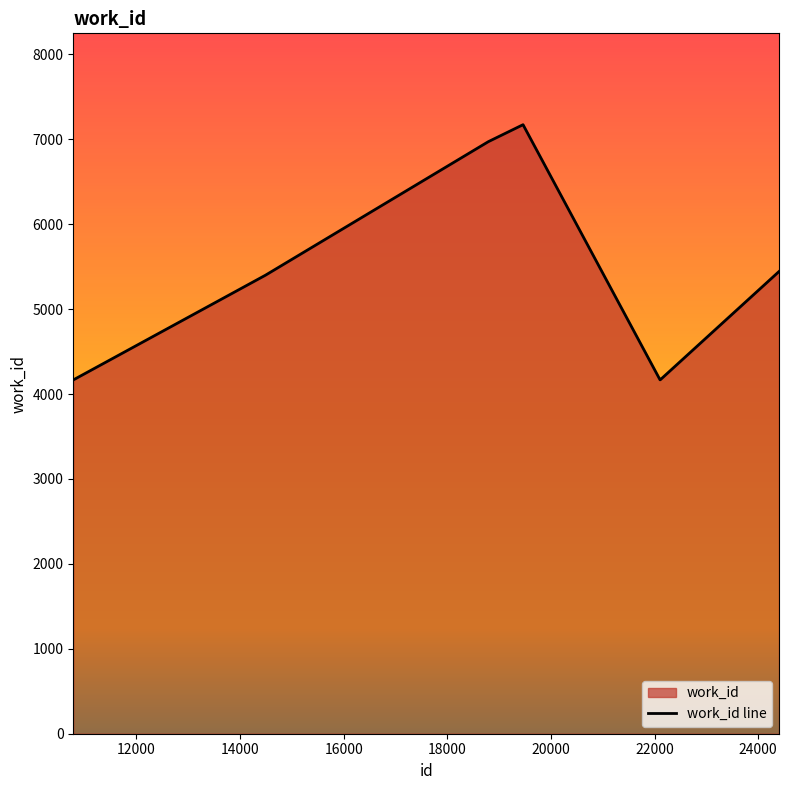

What is the difference between the maximum and second lowest values?

3004